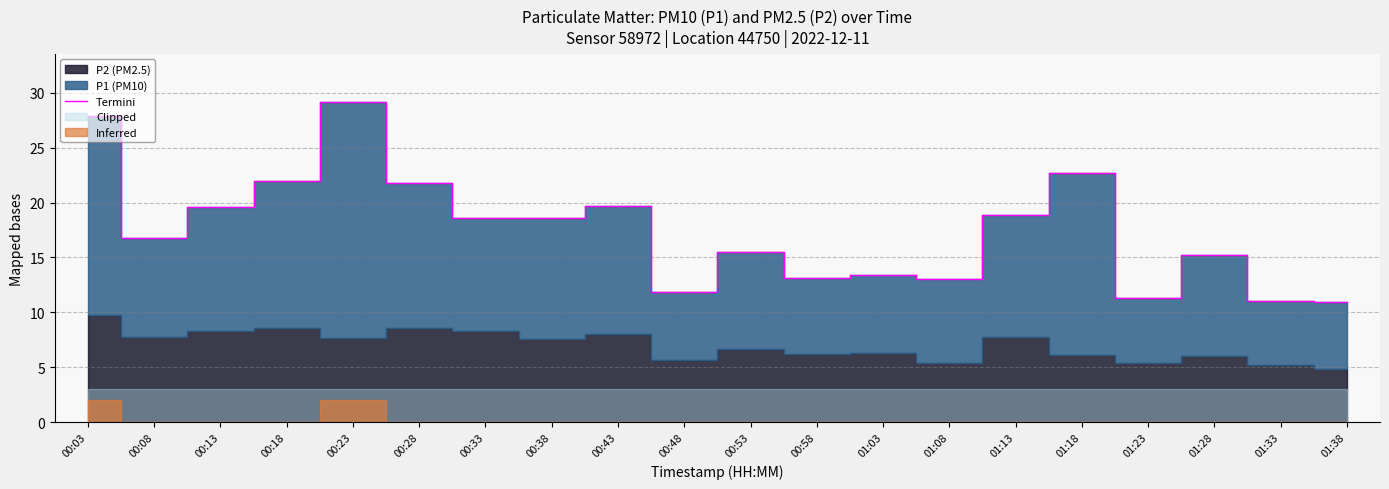

How many points are higher than both their immediate neighbors (excluding endpoints)?

6